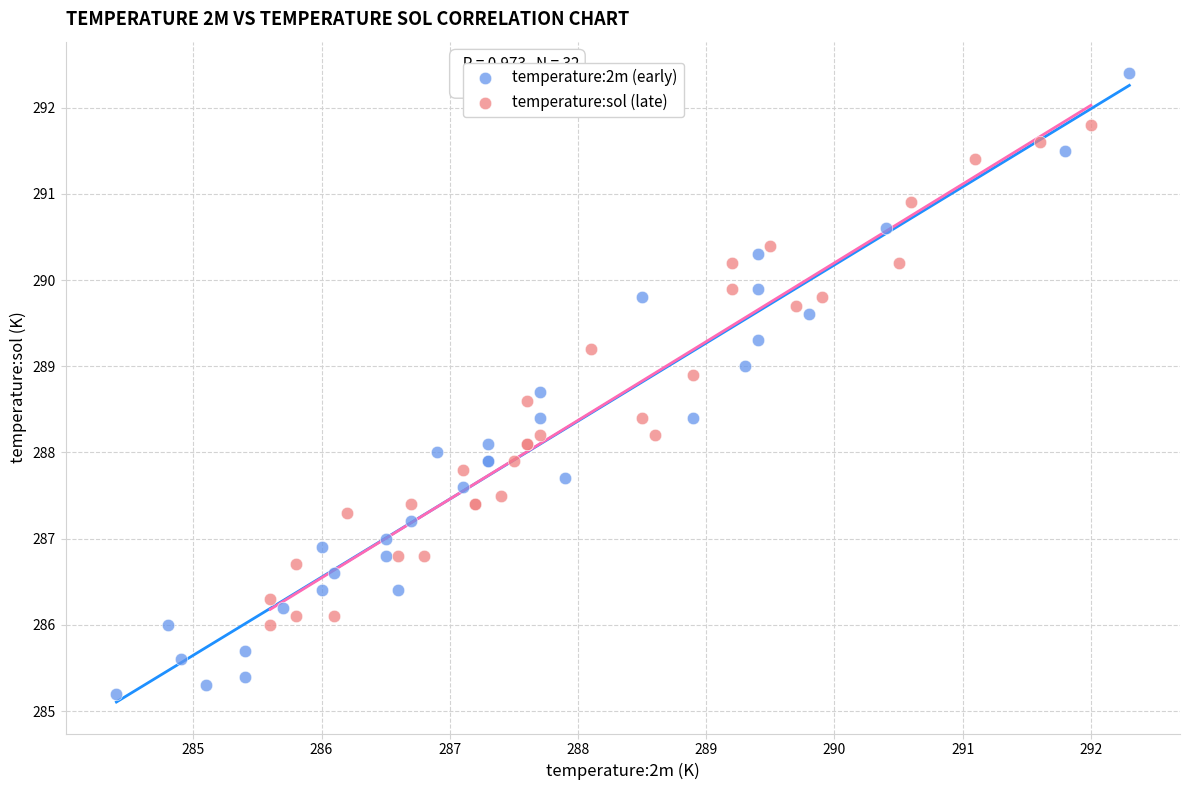

Which series contains the highest Y value?

temperature:2m (early)